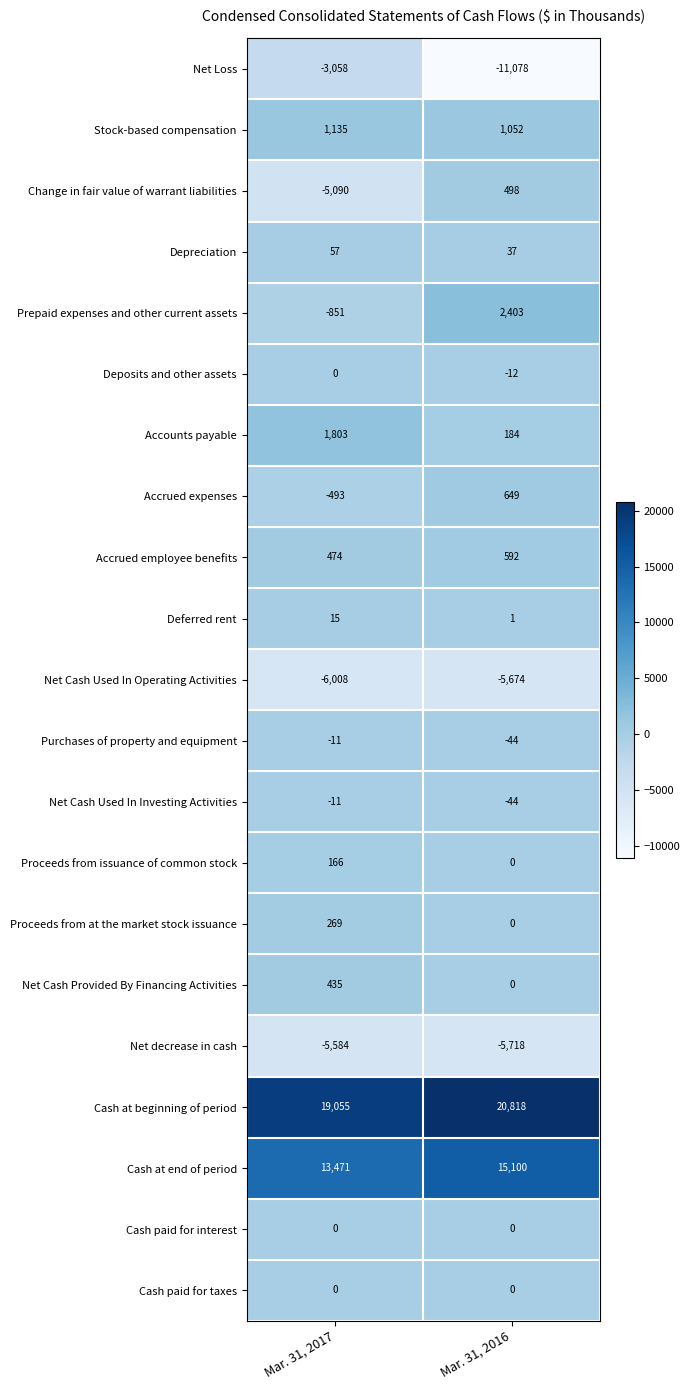

True or false: Deposits and other assets has a value of 0 at Mar. 31, 2017.

True